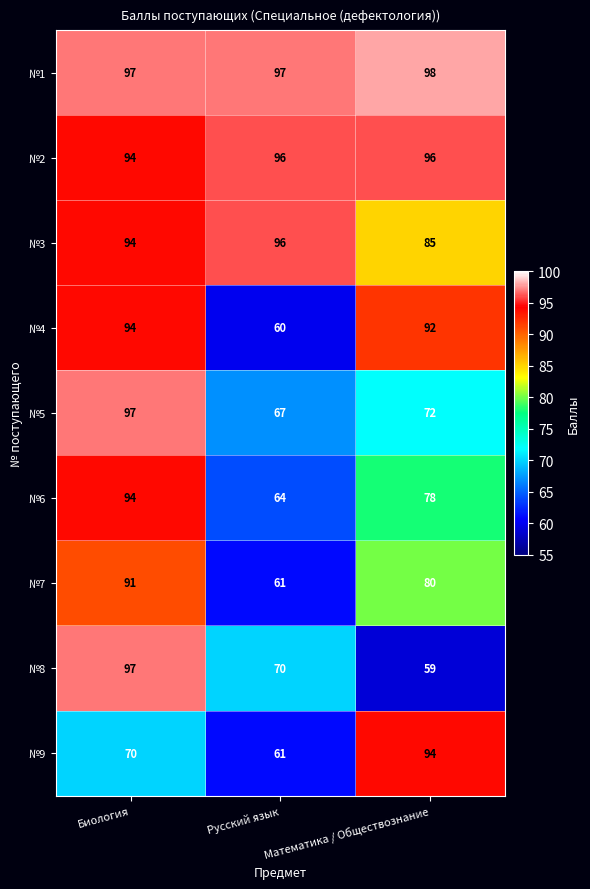

The value of №5 at Русский язык is 87. True or false?

False